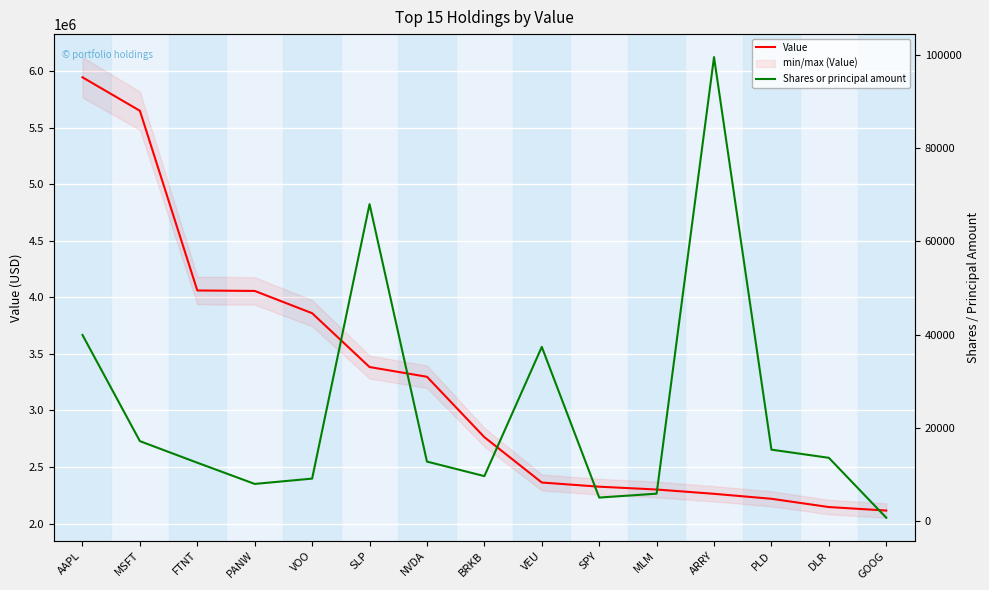

True or false: Shares or principal amount and Value intersect in this chart.

False